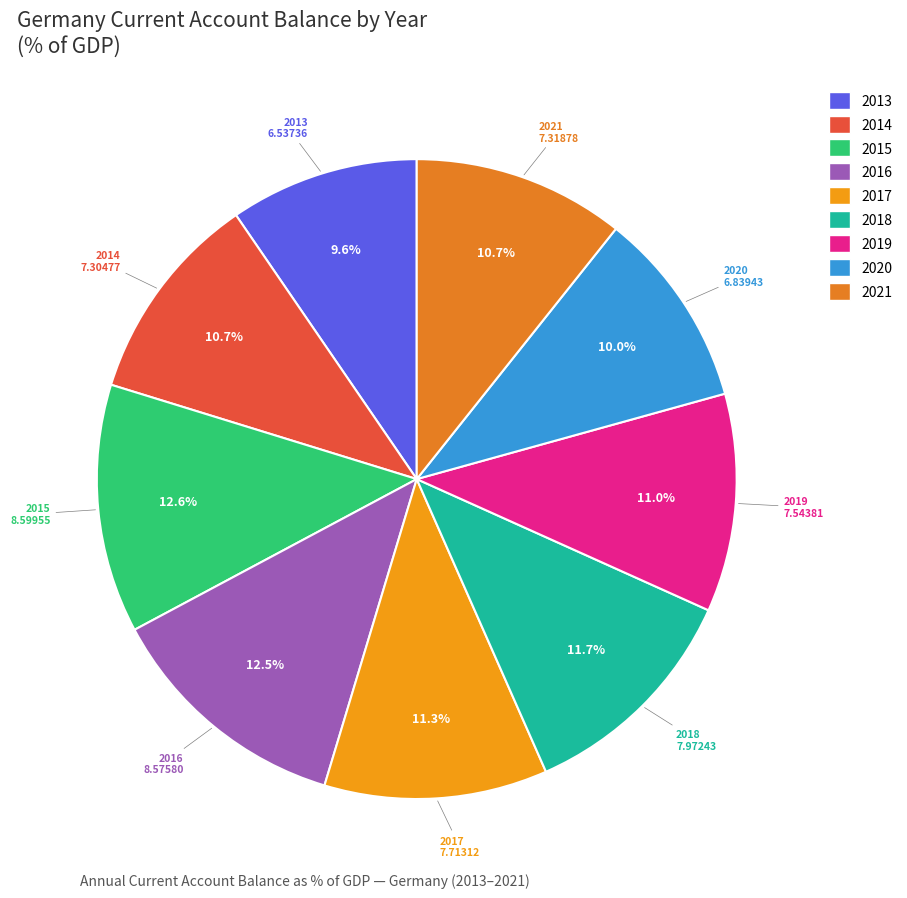

How much of the chart is everything except 2021?

89.3%